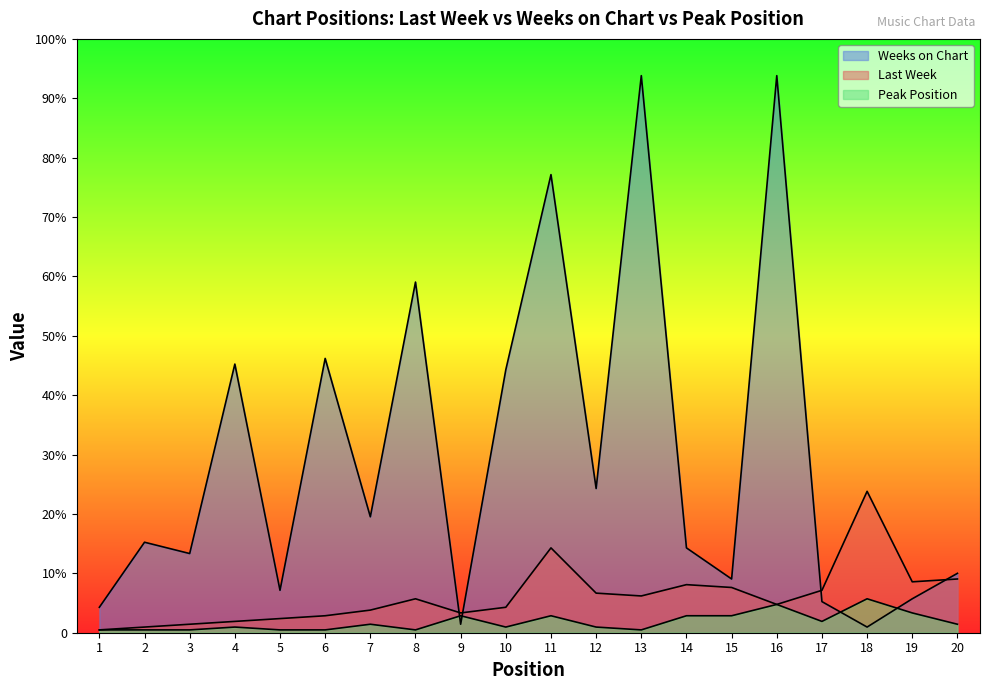

True or false: Last Week has a value of 17 at 14.

True